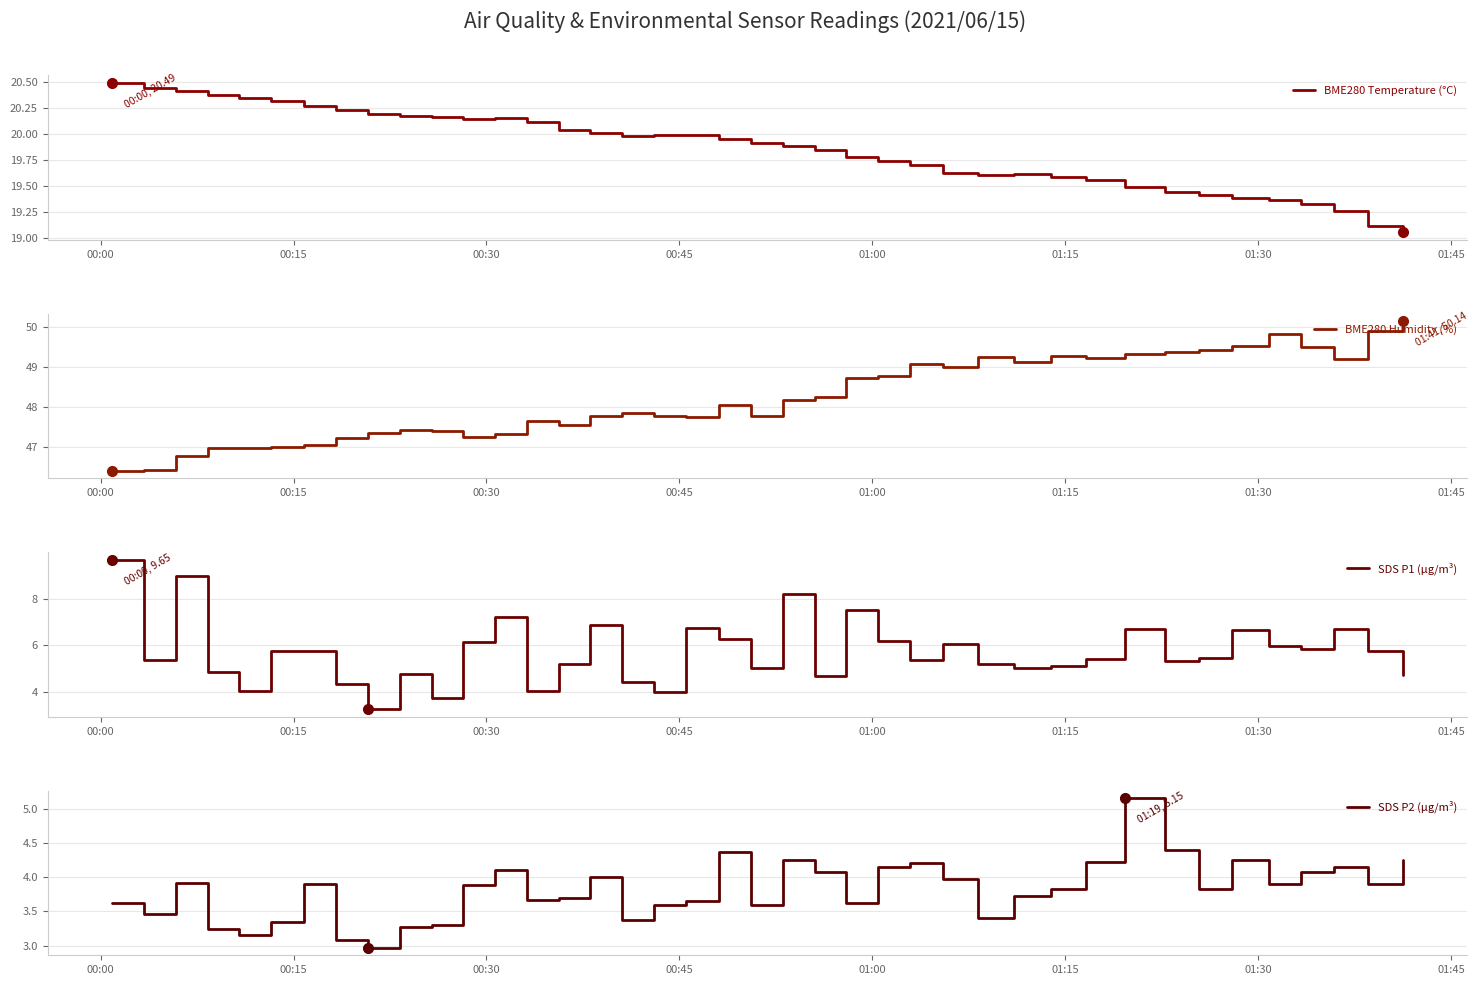

Reading left to right, list all the values displayed in this chart.

BME280 Temperature (°C): 20.5	20.4	20.4	20.4	20.3	20.3	20.3	20.2	20.2	20.2	20.2	20.1	20.1	20.1	20.0	20.0	20.0	20.0	20.0	19.9	19.9	19.9	19.8	19.8	19.7	19.7	19.6	19.6	19.6	19.6	19.6	19.5	19.4	19.4	19.4	19.4	19.3	19.3	19.1	19.1
BME280 Humidity (%): 46.4	46.4	46.8	47.0	47.0	47.0	47.0	47.2	47.3	47.4	47.4	47.2	47.3	47.6	47.5	47.8	47.8	47.8	47.8	48.0	47.8	48.2	48.2	48.7	48.8	49.1	49.0	49.2	49.1	49.3	49.2	49.3	49.4	49.4	49.5	49.8	49.5	49.2	49.9	50.1
SDS P1 (µg/m³): 9.7	5.4	9.0	4.8	4.1	5.8	5.8	4.4	3.3	4.8	3.8	6.1	7.2	4.1	5.2	6.9	4.4	4.0	6.8	6.3	5.0	8.2	4.7	7.5	6.2	5.4	6.0	5.2	5.0	5.1	5.4	6.7	5.3	5.5	6.7	6.0	5.8	6.7	5.8	4.8
SDS P2 (µg/m³): 3.6	3.5	3.9	3.2	3.1	3.4	3.9	3.1	3.0	3.3	3.3	3.9	4.1	3.7	3.7	4.0	3.4	3.6	3.6	4.4	3.6	4.2	4.1	3.6	4.2	4.2	4.0	3.4	3.7	3.8	4.2	5.2	4.4	3.8	4.2	3.9	4.1	4.2	3.9	4.2